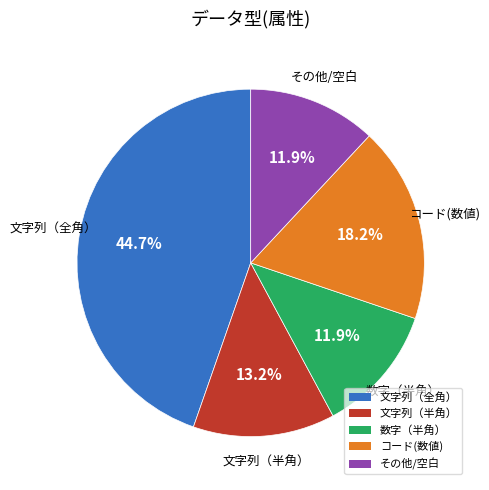

Which category has the biggest portion of the pie?

文字列（全角）